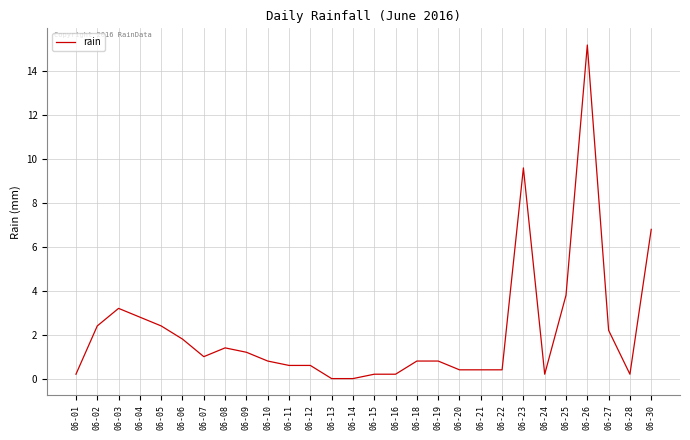

Where is the data nearest to the value 7?

06-30